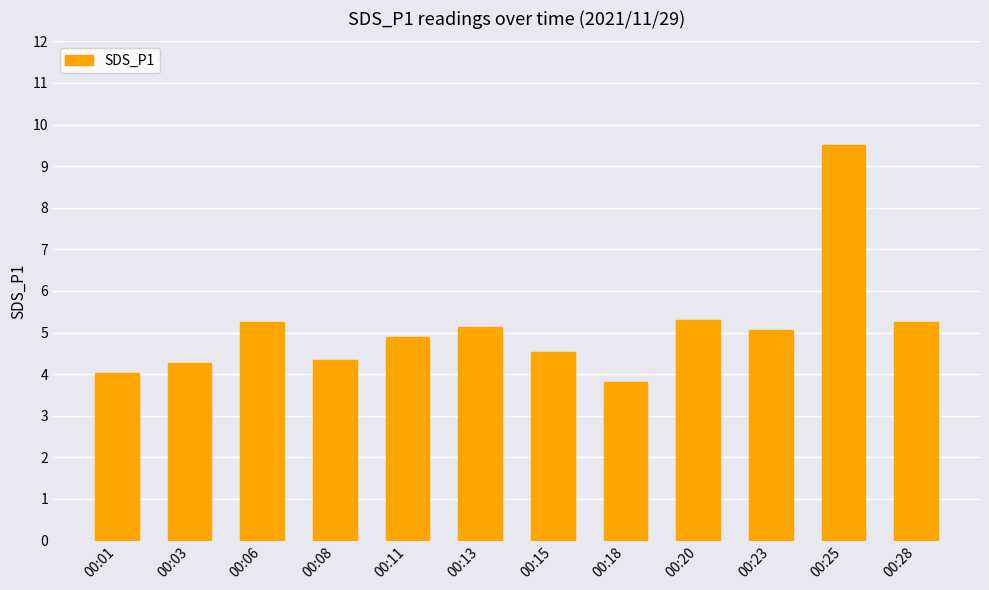

What is the maximum value shown in the chart?

9.5